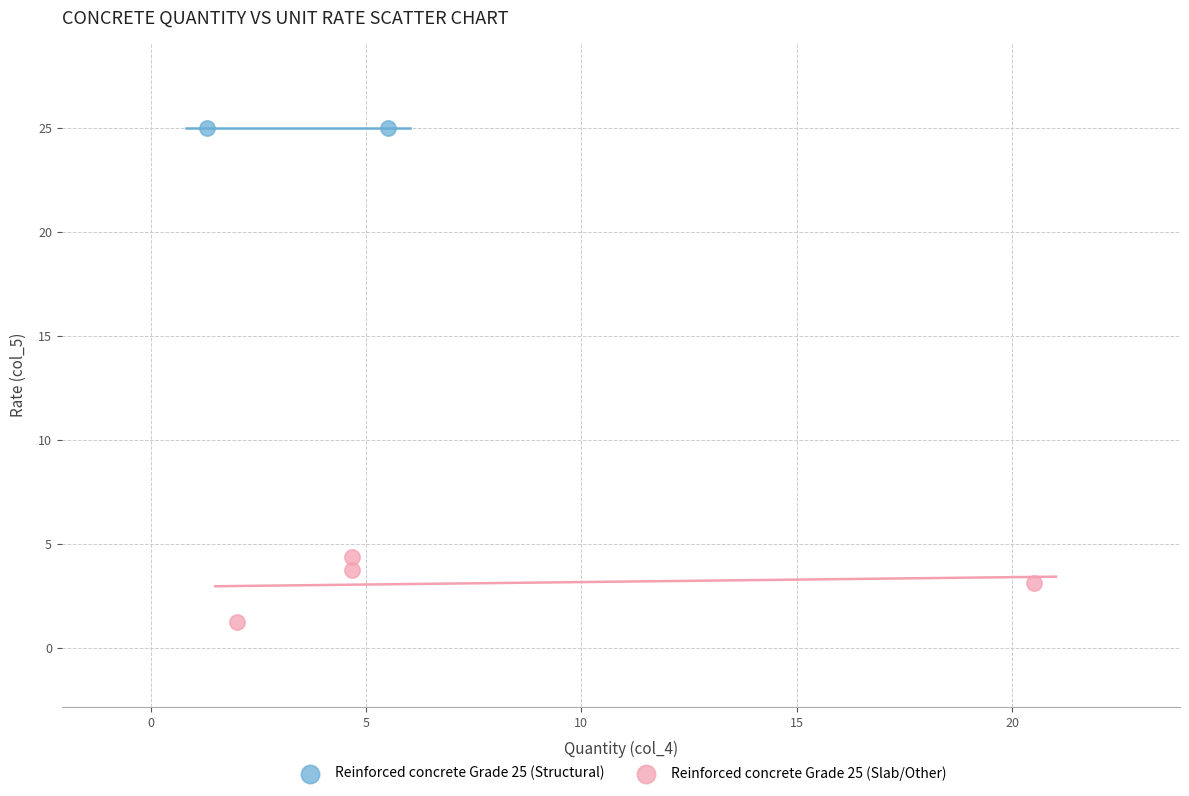

What are all the series names shown in the legend?

Reinforced concrete Grade 25 (Structural), Reinforced concrete Grade 25 (Slab/Other)